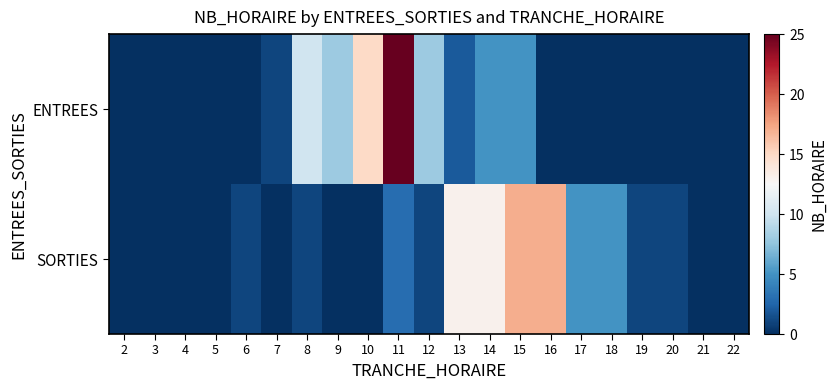

Reading right to left, transcribe all the data shown in this chart.

ENTREES: 22=0	21=0	20=0	19=0	18=0	17=0	16=0	15=5	14=5	13=2	12=8	11=25	10=15	9=8	8=10	7=1	6=0	5=0	4=0	3=0	2=0
SORTIES: 22=0	21=0	20=1	19=1	18=5	17=5	16=17	15=17	14=13	13=13	12=1	11=3	10=0	9=0	8=1	7=0	6=1	5=0	4=0	3=0	2=0